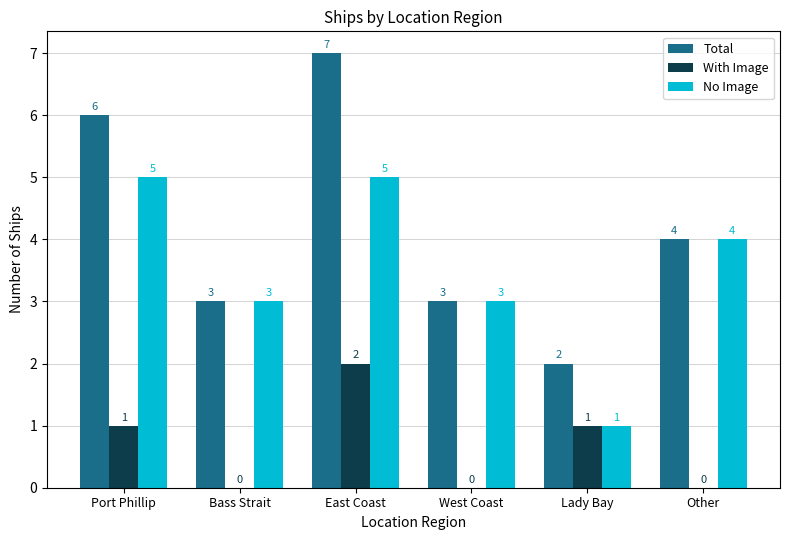

Count the number of categories in the chart.

6